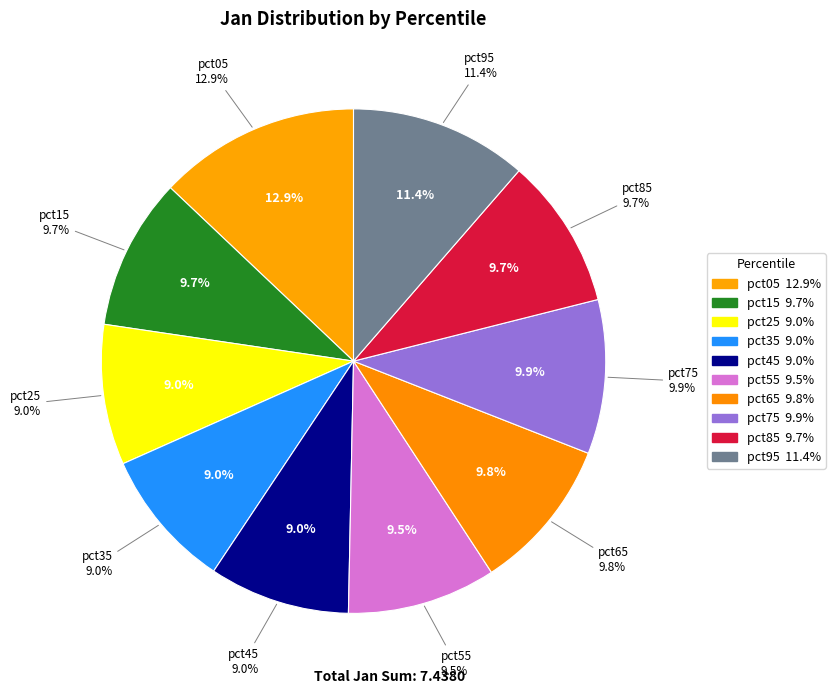

Is it true that pct35 is 9% of the pie?

True